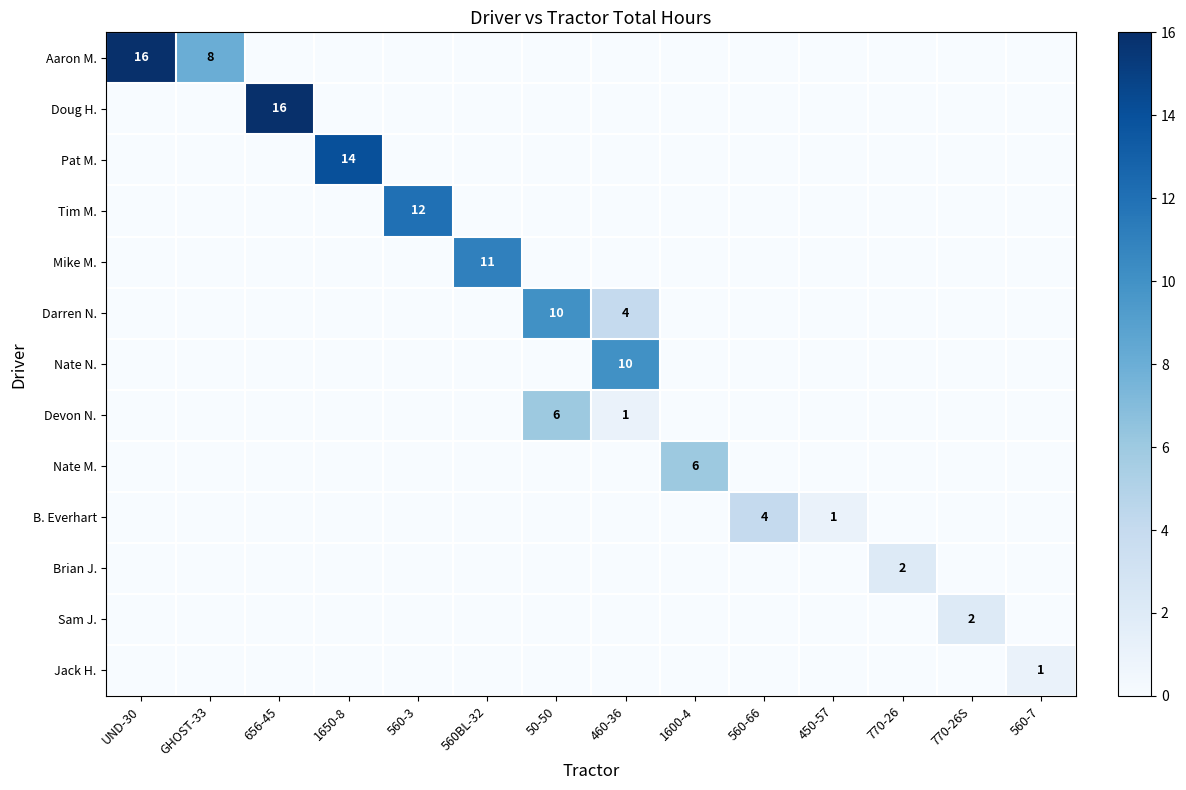

What is the difference between the maximum and second lowest values in the Nate N. series?

10